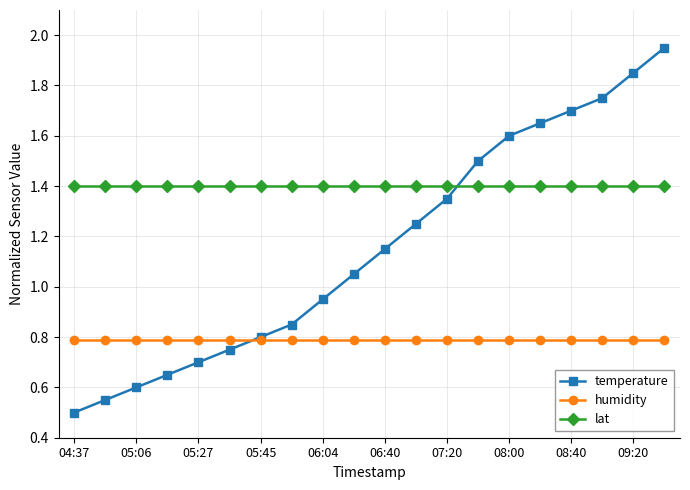

List the series in order of their peak value, highest first.

temperature, lat, humidity